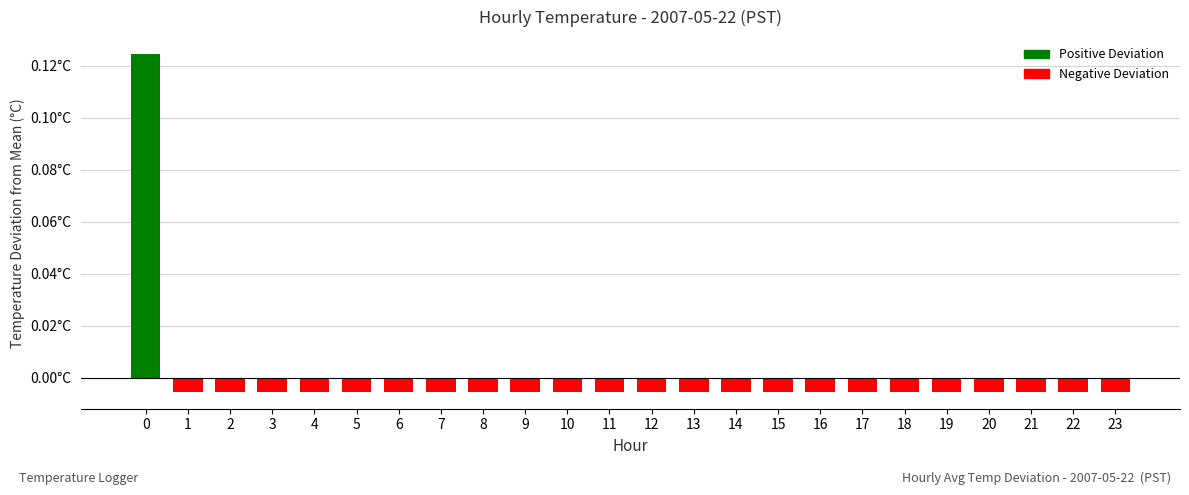

Are the bars horizontal?

No